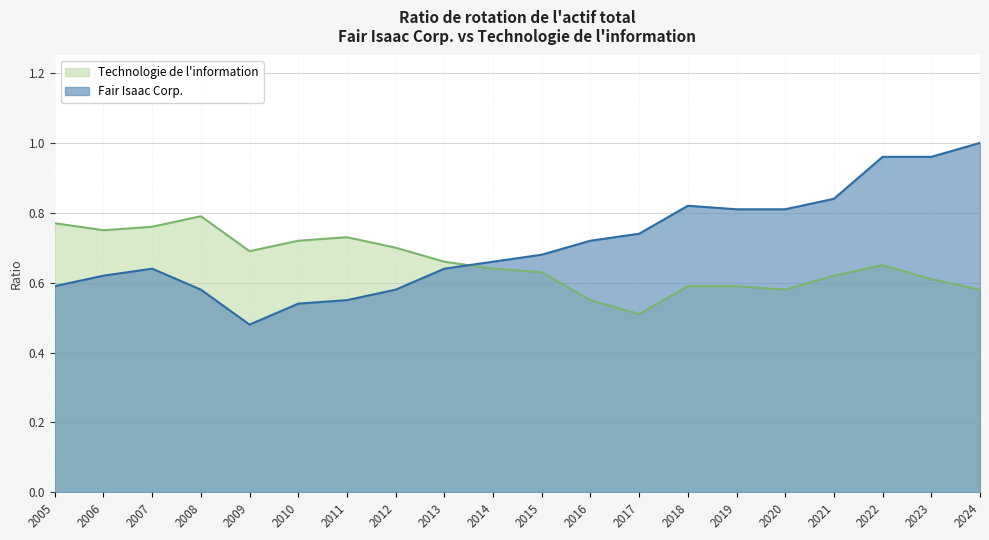

What are all the series names shown in the legend?

Technologie de l'information, Fair Isaac Corp.